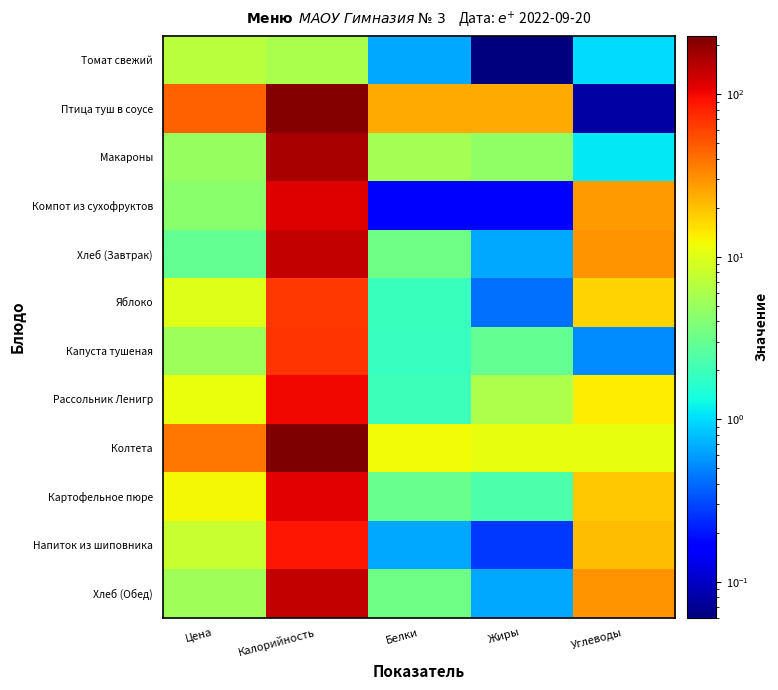

Count the number of categories in the chart.

5